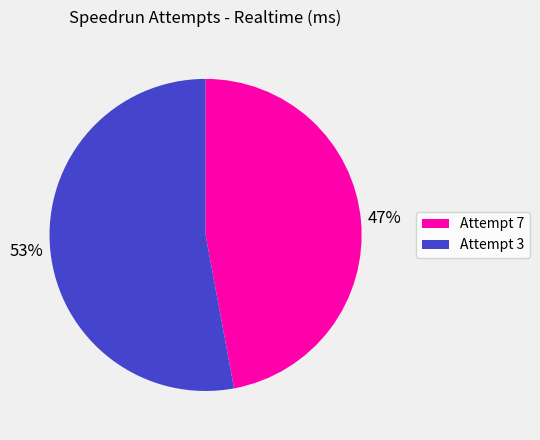

Count the number of slices in the pie.

2